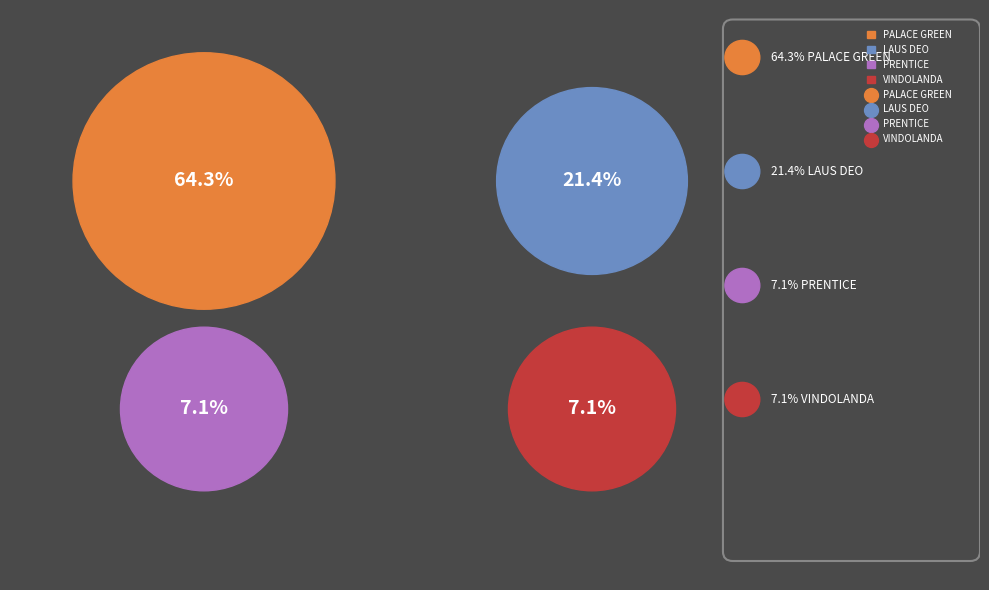

To the nearest percent, what is the combined percentage of VINDOLANDA and PALACE GREEN?

71%